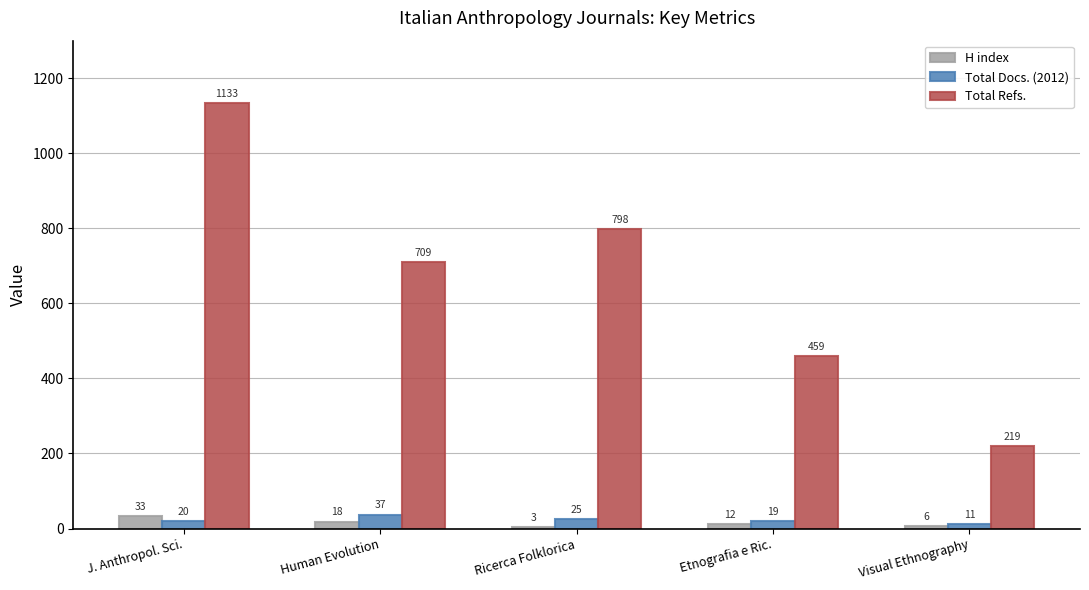

What is the sum of the Total Docs. (2012) values at Ricerca Folklorica and Etnografia e Ric.?

44